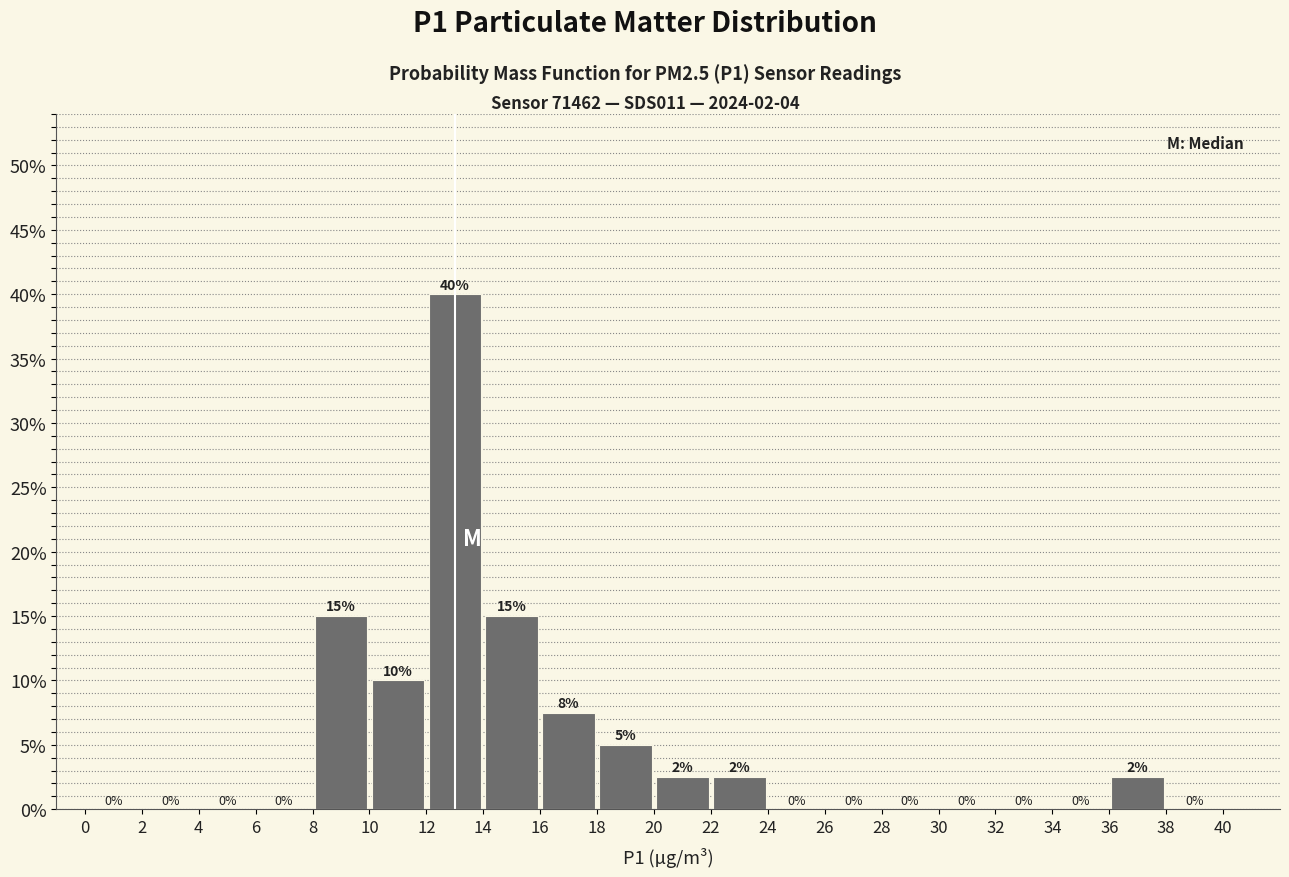

Over which range of the x-axis is the bar tallest?

12 to 14